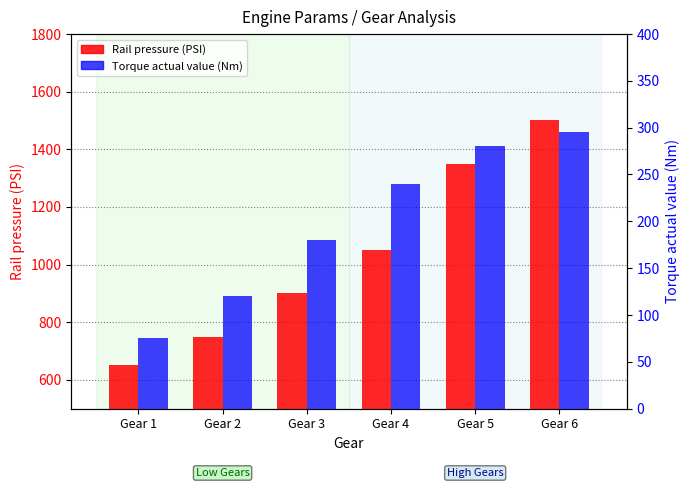

Reading left to right, list all the values displayed in this chart.

Rail pressure (PSI): 650	750	900	1050	1350	1500
Torque actual value (Nm): 75	120	180	240	280	295